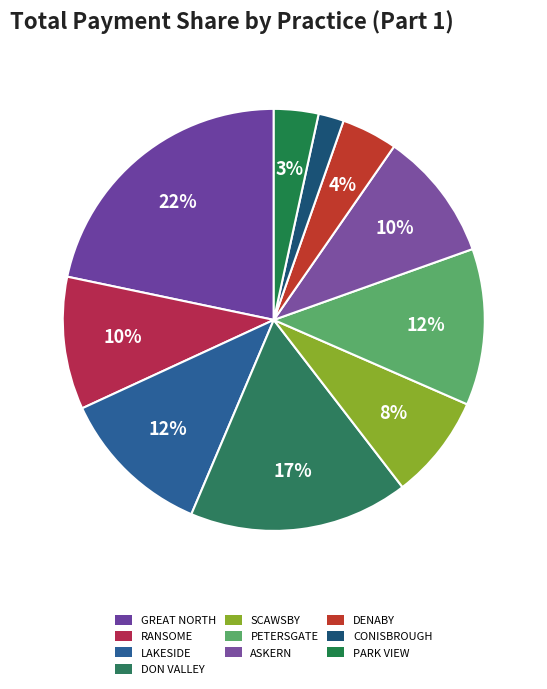

How many slices are in this pie chart?

10